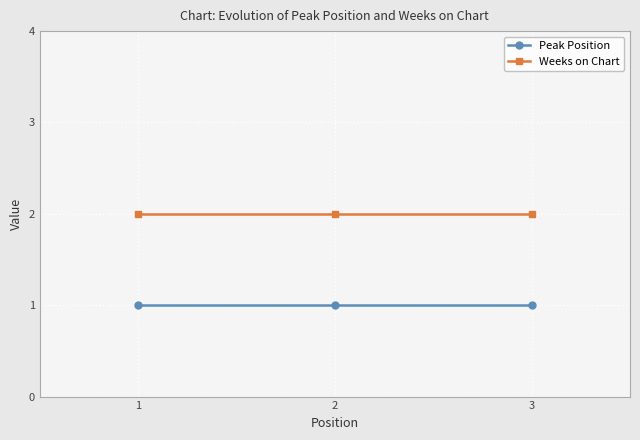

How many series are shown in this chart?

2